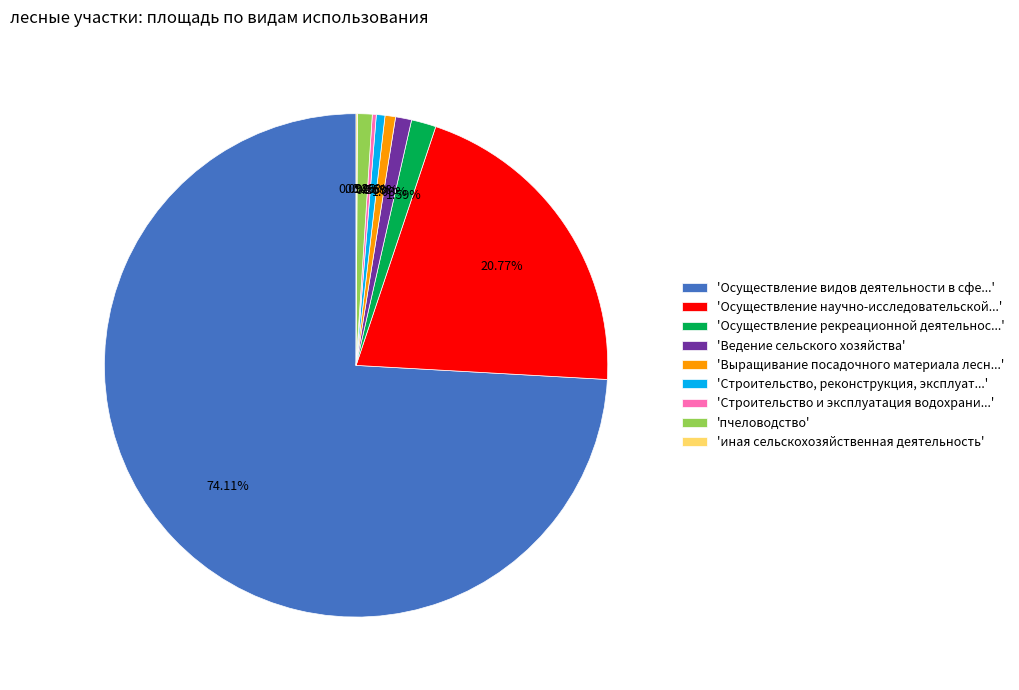

Which category accounts for the majority?

'Осуществление видов деятельности в сфе...'